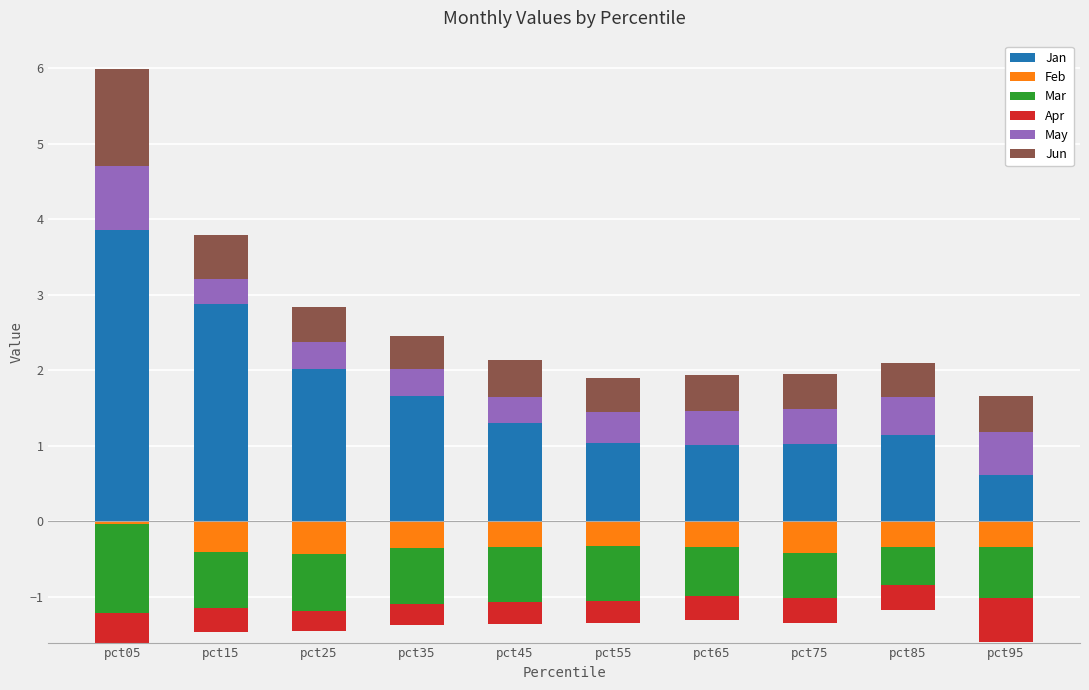

The value of Jan at pct75 is 0.5. True or false?

False